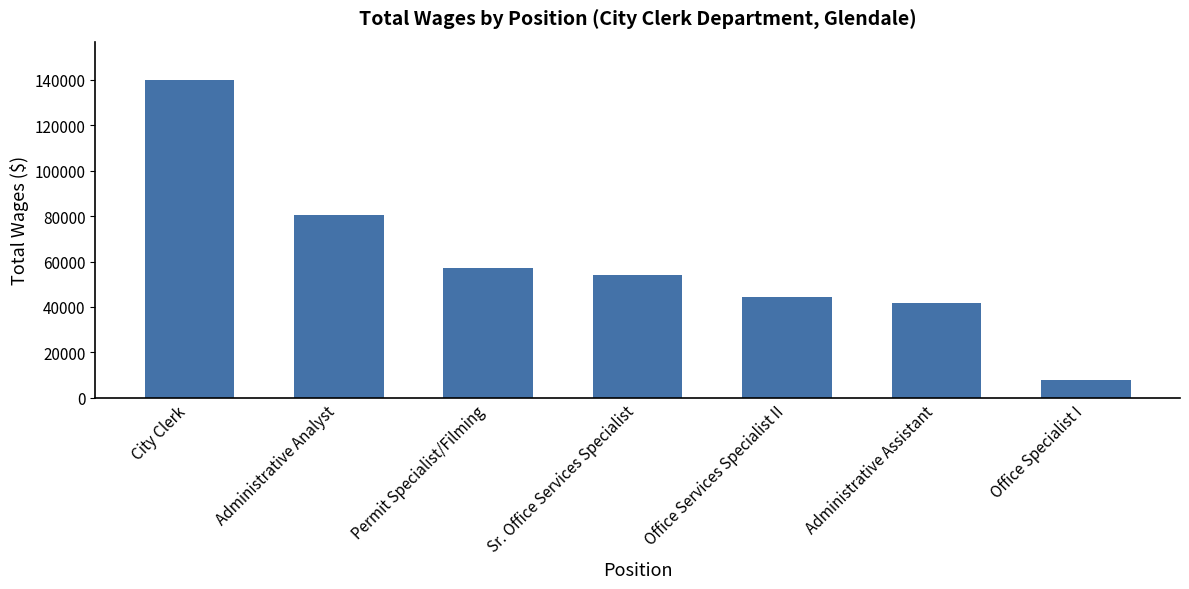

What position from the right is City Clerk?

7